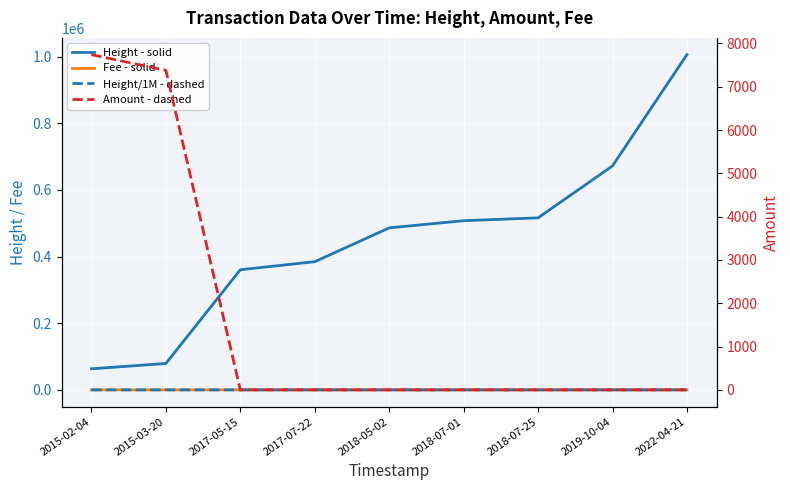

List the series in order of their peak value, highest first.

Height - solid, Amount - dashed, Height/1M - dashed, Fee - solid